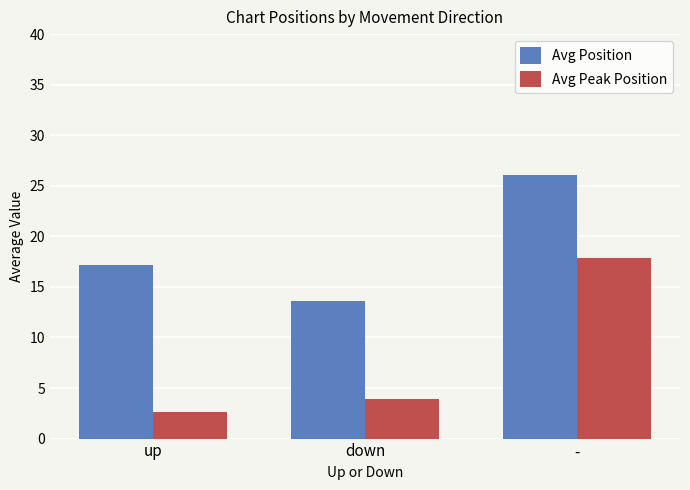

What is the average value of the Avg Peak Position series?

8.1